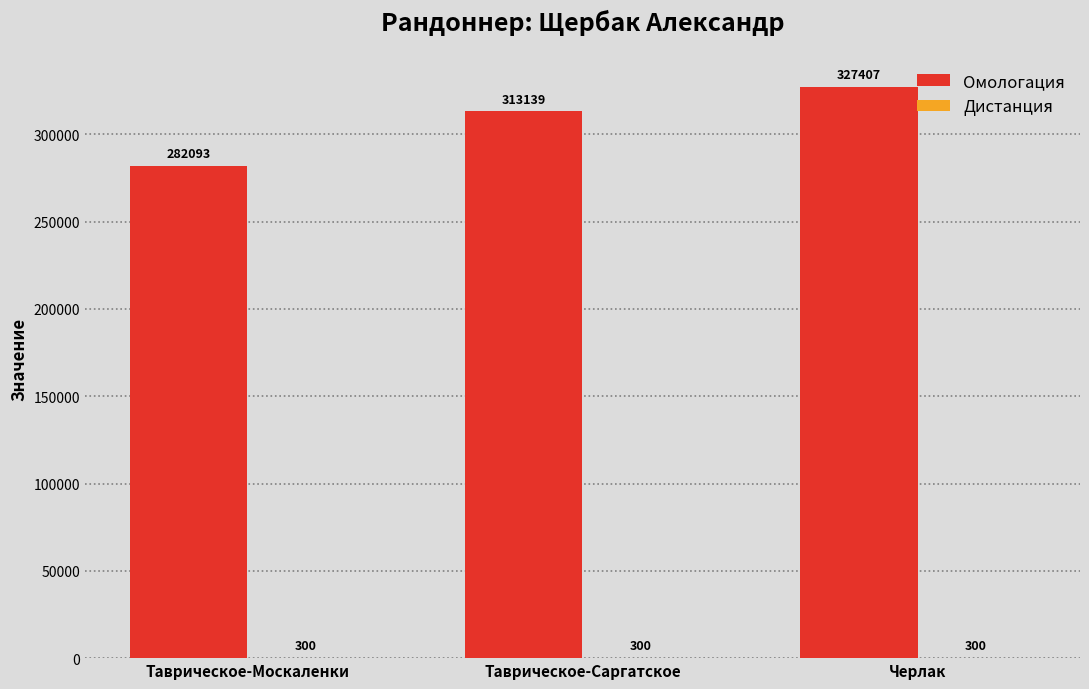

What is the total value across all series at Таврическое-Саргатское?

313439